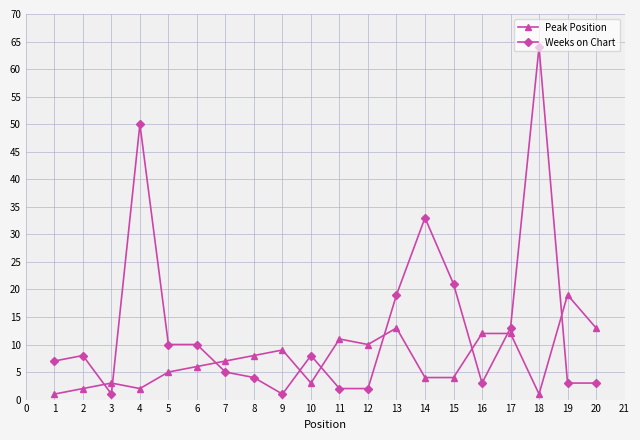

At which category does Weeks on Chart reach its first local valley?

3